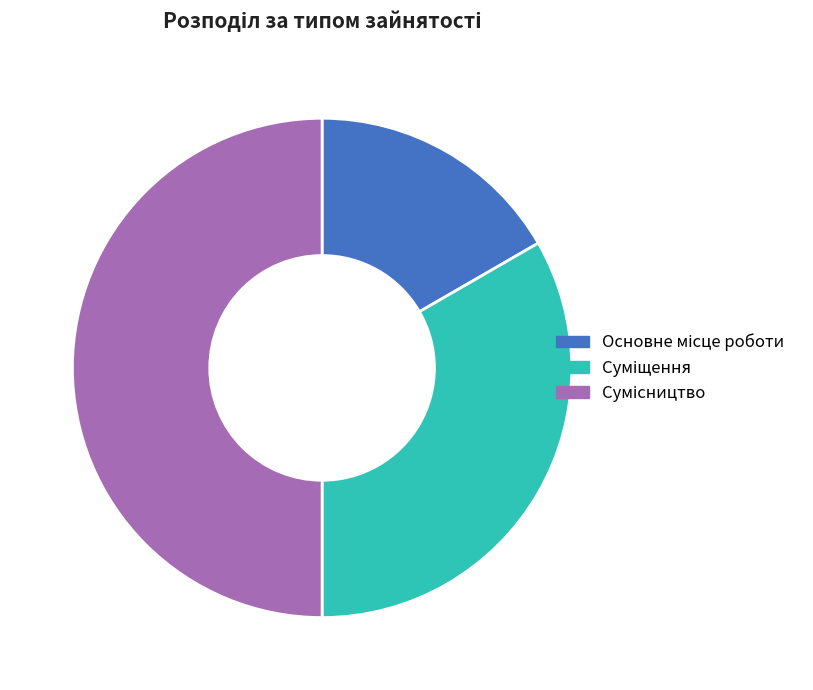

How many segments does this pie chart have?

3